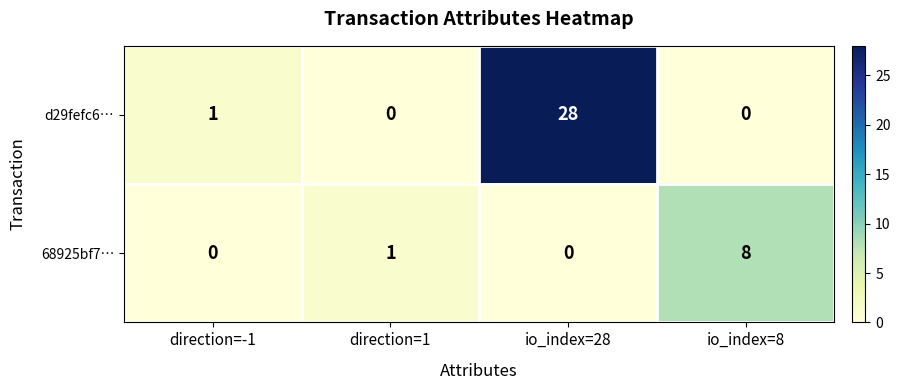

Which label corresponds to the largest value in the chart?

io_index=28